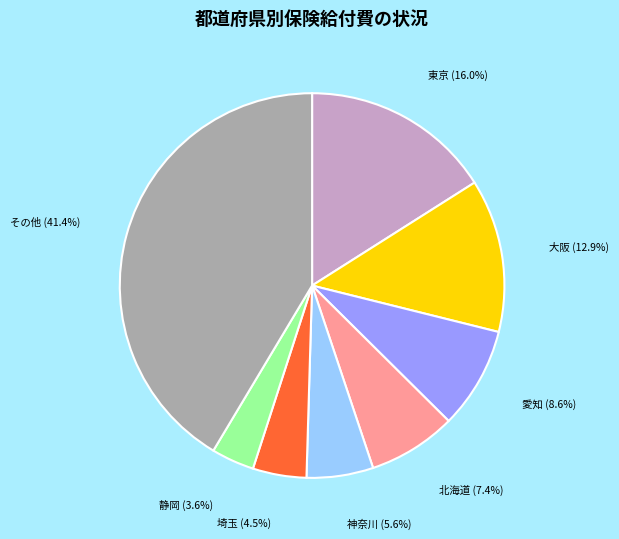

Does any single category account for the majority?

No